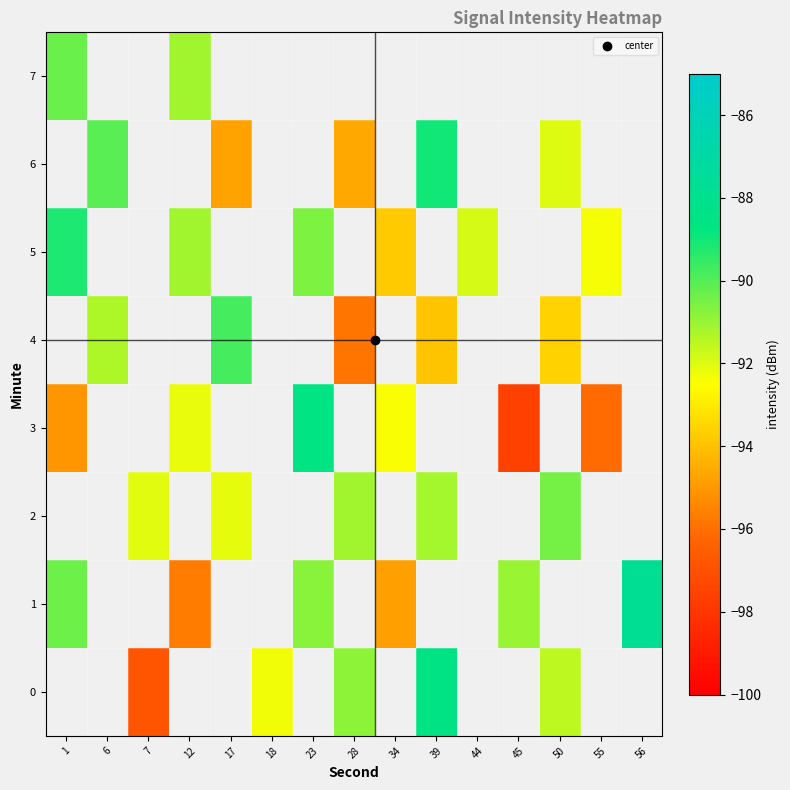

Is it true that row_3 equals -45.5 at 23?

False